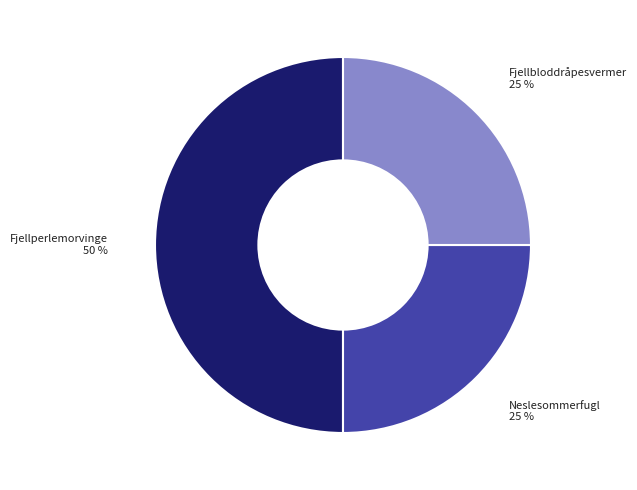

To the nearest percent, what is the average slice percentage?

33%